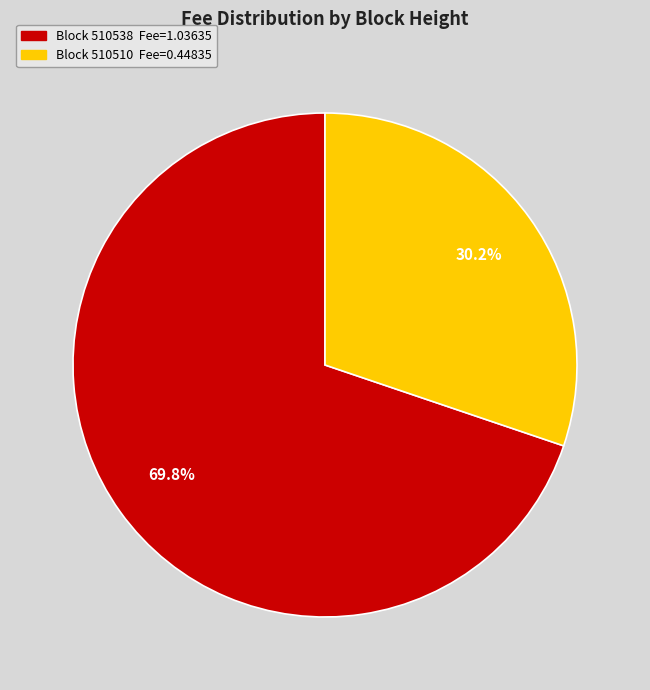

Is there a majority slice in this chart?

Yes